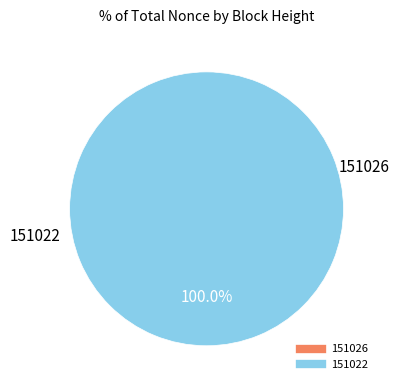

What percentage is the 151022 slice, to the nearest percent?

100%